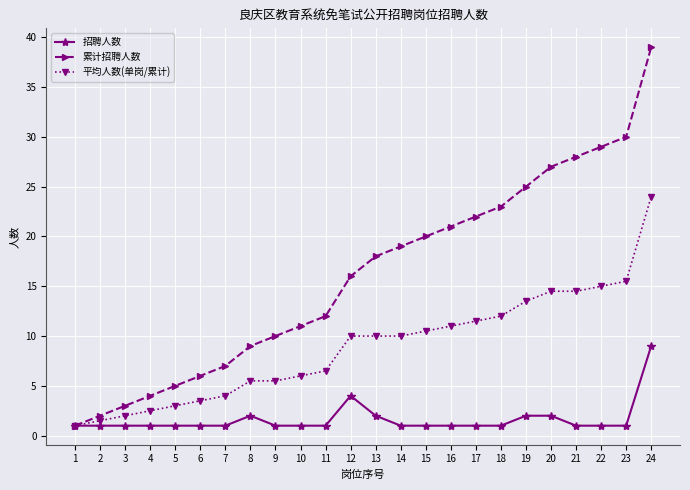

Reading left to right, list all the values displayed in this chart.

招聘人数: 1.0	1.0	1.0	1.0	1.0	1.0	1.0	2.0	1.0	1.0	1.0	4.0	2.0	1.0	1.0	1.0	1.0	1.0	2.0	2.0	1.0	1.0	1.0	9.0
累计招聘人数: 1.0	2.0	3.0	4.0	5.0	6.0	7.0	9.0	10.0	11.0	12.0	16.0	18.0	19.0	20.0	21.0	22.0	23.0	25.0	27.0	28.0	29.0	30.0	39.0
平均人数(单岗/累计): 1.0	1.5	2.0	2.5	3.0	3.5	4.0	5.5	5.5	6.0	6.5	10.0	10.0	10.0	10.5	11.0	11.5	12.0	13.5	14.5	14.5	15.0	15.5	24.0